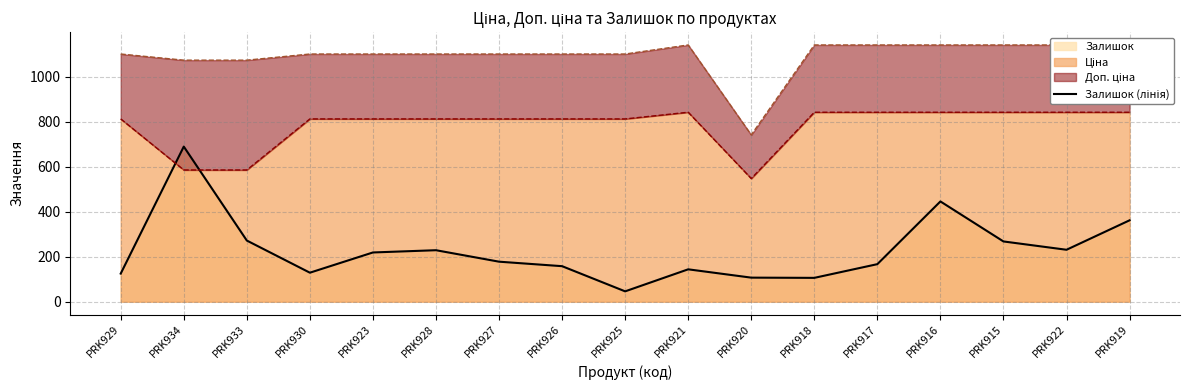

At which label is the value closest to 368?

PRK919